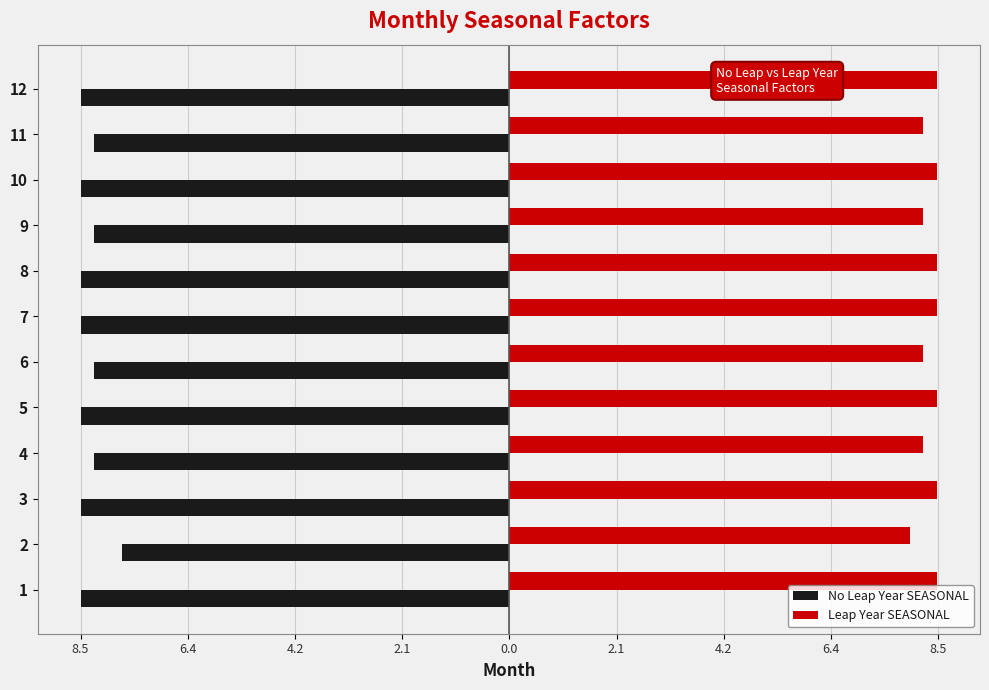

What are all the series names shown in the legend?

No Leap Year SEASONAL, Leap Year SEASONAL